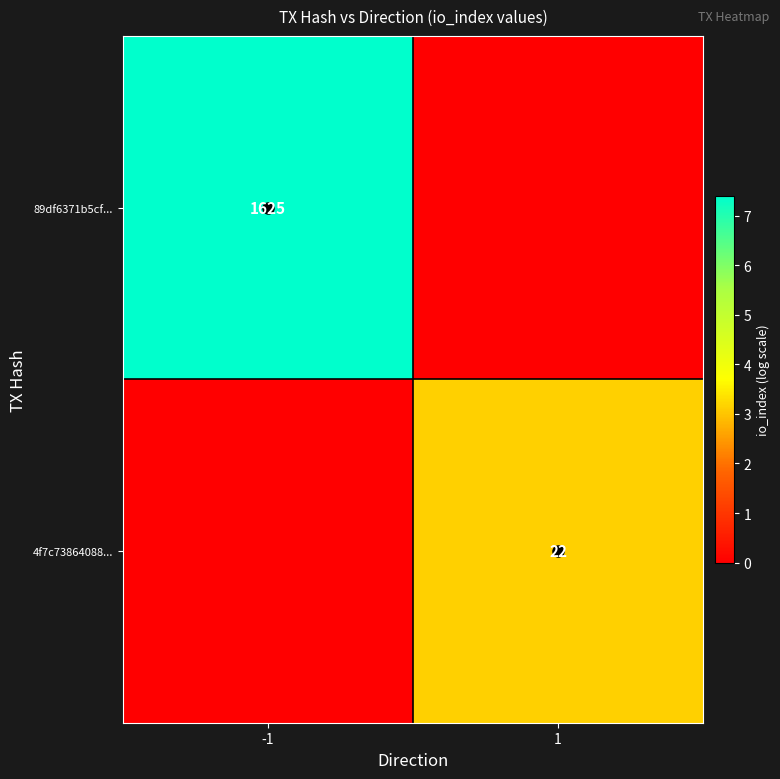

At which category is the sum across all series the highest?

-1